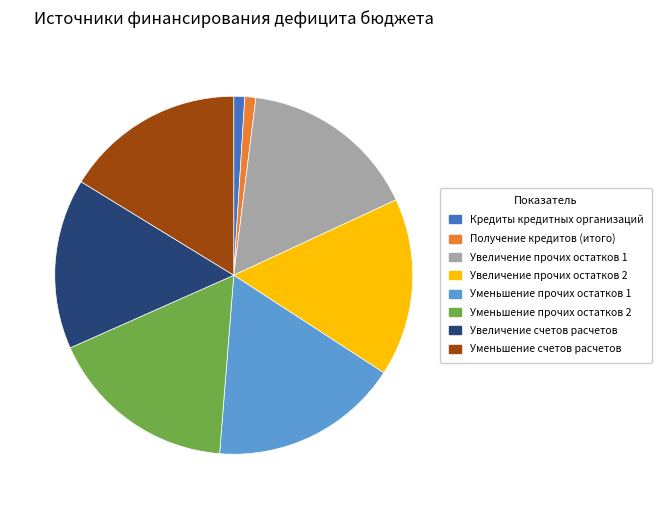

Is Уменьшение счетов расчетов the majority of the pie?

No